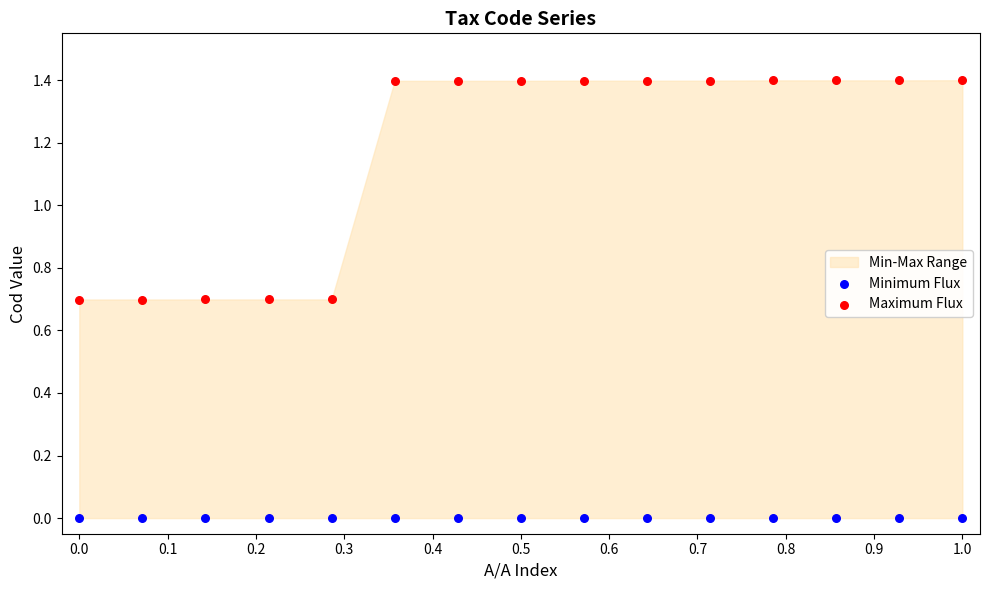

Which series contains the lowest Y value?

Minimum Flux